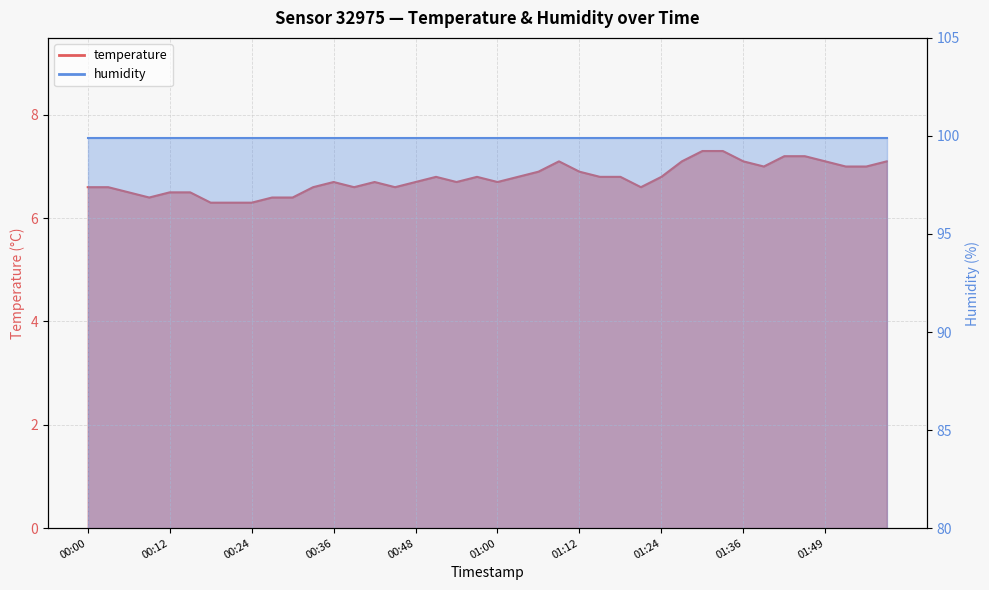

What is the smallest value displayed?

6.3